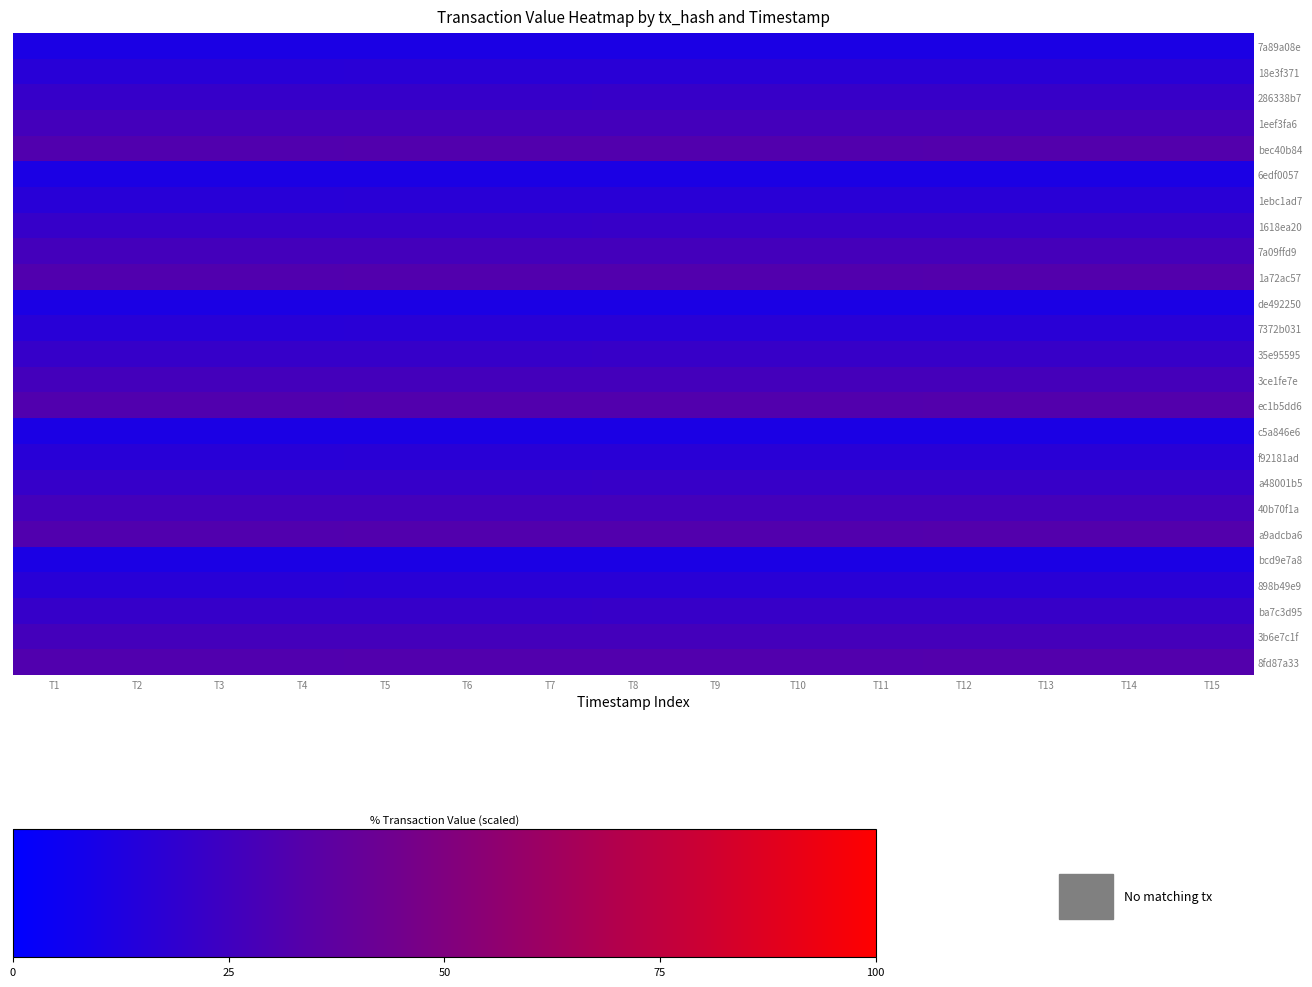

Reading left to right, what are all the values shown in this chart?

7a89a08e: T1=10.6	T2=10.6	T3=10.7	T4=10.7	T5=10.7	T6=10.7	T7=10.7	T8=10.7	T9=10.8	T10=10.8	T11=10.8	T12=10.8	T13=10.8	T14=10.8	T15=10.9
18e3f371: T1=15.9	T2=16.0	T3=16.0	T4=16.0	T5=16.0	T6=16.1	T7=16.1	T8=16.1	T9=16.1	T10=16.2	T11=16.2	T12=16.2	T13=16.2	T14=16.3	T15=16.3
286338b7: T1=21.3	T2=21.3	T3=21.3	T4=21.4	T5=21.4	T6=21.4	T7=21.5	T8=21.5	T9=21.5	T10=21.6	T11=21.6	T12=21.6	T13=21.7	T14=21.7	T15=21.7
1eef3fa6: T1=26.6	T2=26.6	T3=26.6	T4=26.7	T5=26.7	T6=26.8	T7=26.8	T8=26.9	T9=26.9	T10=26.9	T11=27.0	T12=27.0	T13=27.1	T14=27.1	T15=27.2
bec40b84: T1=31.9	T2=31.9	T3=32.0	T4=32.0	T5=32.1	T6=32.1	T7=32.2	T8=32.2	T9=32.3	T10=32.3	T11=32.4	T12=32.4	T13=32.5	T14=32.5	T15=32.6
6edf0057: T1=10.6	T2=10.6	T3=10.7	T4=10.7	T5=10.7	T6=10.7	T7=10.7	T8=10.7	T9=10.8	T10=10.8	T11=10.8	T12=10.8	T13=10.8	T14=10.8	T15=10.9
1ebc1ad7: T1=15.9	T2=16.0	T3=16.0	T4=16.0	T5=16.0	T6=16.1	T7=16.1	T8=16.1	T9=16.1	T10=16.2	T11=16.2	T12=16.2	T13=16.2	T14=16.3	T15=16.3
1618ea20: T1=21.3	T2=21.3	T3=21.3	T4=21.4	T5=21.4	T6=21.4	T7=21.5	T8=21.5	T9=21.5	T10=21.6	T11=21.6	T12=21.6	T13=21.7	T14=21.7	T15=21.7
7a09ffd9: T1=26.6	T2=26.6	T3=26.6	T4=26.7	T5=26.7	T6=26.8	T7=26.8	T8=26.9	T9=26.9	T10=26.9	T11=27.0	T12=27.0	T13=27.1	T14=27.1	T15=27.2
1a72ac57: T1=31.9	T2=31.9	T3=32.0	T4=32.0	T5=32.1	T6=32.1	T7=32.2	T8=32.2	T9=32.3	T10=32.3	T11=32.4	T12=32.4	T13=32.5	T14=32.5	T15=32.6
de492250: T1=10.6	T2=10.6	T3=10.7	T4=10.7	T5=10.7	T6=10.7	T7=10.7	T8=10.7	T9=10.8	T10=10.8	T11=10.8	T12=10.8	T13=10.8	T14=10.8	T15=10.9
7372b031: T1=15.9	T2=16.0	T3=16.0	T4=16.0	T5=16.0	T6=16.1	T7=16.1	T8=16.1	T9=16.1	T10=16.2	T11=16.2	T12=16.2	T13=16.2	T14=16.3	T15=16.3
35e95595: T1=21.3	T2=21.3	T3=21.3	T4=21.4	T5=21.4	T6=21.4	T7=21.5	T8=21.5	T9=21.5	T10=21.6	T11=21.6	T12=21.6	T13=21.7	T14=21.7	T15=21.7
3ce1fe7e: T1=26.6	T2=26.6	T3=26.6	T4=26.7	T5=26.7	T6=26.8	T7=26.8	T8=26.9	T9=26.9	T10=26.9	T11=27.0	T12=27.0	T13=27.1	T14=27.1	T15=27.2
ec1b5dd6: T1=31.9	T2=31.9	T3=32.0	T4=32.0	T5=32.1	T6=32.1	T7=32.2	T8=32.2	T9=32.3	T10=32.3	T11=32.4	T12=32.4	T13=32.5	T14=32.5	T15=32.6
c5a846e6: T1=10.6	T2=10.6	T3=10.7	T4=10.7	T5=10.7	T6=10.7	T7=10.7	T8=10.7	T9=10.8	T10=10.8	T11=10.8	T12=10.8	T13=10.8	T14=10.8	T15=10.9
f92181ad: T1=15.9	T2=16.0	T3=16.0	T4=16.0	T5=16.0	T6=16.1	T7=16.1	T8=16.1	T9=16.1	T10=16.2	T11=16.2	T12=16.2	T13=16.2	T14=16.3	T15=16.3
a48001b5: T1=21.3	T2=21.3	T3=21.3	T4=21.4	T5=21.4	T6=21.4	T7=21.5	T8=21.5	T9=21.5	T10=21.6	T11=21.6	T12=21.6	T13=21.7	T14=21.7	T15=21.7
40b70f1a: T1=26.6	T2=26.6	T3=26.6	T4=26.7	T5=26.7	T6=26.8	T7=26.8	T8=26.9	T9=26.9	T10=26.9	T11=27.0	T12=27.0	T13=27.1	T14=27.1	T15=27.2
a9adcba6: T1=31.9	T2=31.9	T3=32.0	T4=32.0	T5=32.1	T6=32.1	T7=32.2	T8=32.2	T9=32.3	T10=32.3	T11=32.4	T12=32.4	T13=32.5	T14=32.5	T15=32.6
bcd9e7a8: T1=10.6	T2=10.6	T3=10.7	T4=10.7	T5=10.7	T6=10.7	T7=10.7	T8=10.7	T9=10.8	T10=10.8	T11=10.8	T12=10.8	T13=10.8	T14=10.8	T15=10.9
898b49e9: T1=15.9	T2=16.0	T3=16.0	T4=16.0	T5=16.0	T6=16.1	T7=16.1	T8=16.1	T9=16.1	T10=16.2	T11=16.2	T12=16.2	T13=16.2	T14=16.3	T15=16.3
ba7c3d95: T1=21.3	T2=21.3	T3=21.3	T4=21.4	T5=21.4	T6=21.4	T7=21.5	T8=21.5	T9=21.5	T10=21.6	T11=21.6	T12=21.6	T13=21.7	T14=21.7	T15=21.7
3b6e7c1f: T1=26.6	T2=26.6	T3=26.6	T4=26.7	T5=26.7	T6=26.8	T7=26.8	T8=26.9	T9=26.9	T10=26.9	T11=27.0	T12=27.0	T13=27.1	T14=27.1	T15=27.2
8fd87a33: T1=31.9	T2=31.9	T3=32.0	T4=32.0	T5=32.1	T6=32.1	T7=32.2	T8=32.2	T9=32.3	T10=32.3	T11=32.4	T12=32.4	T13=32.5	T14=32.5	T15=32.6